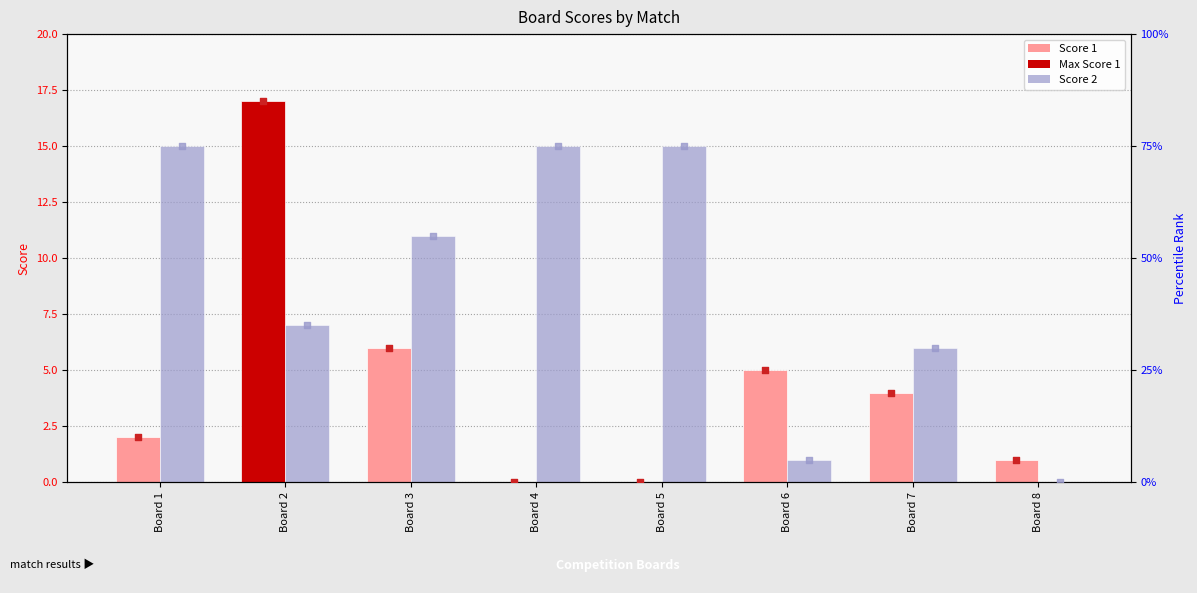

Which series has the largest total across all categories?

Score 2